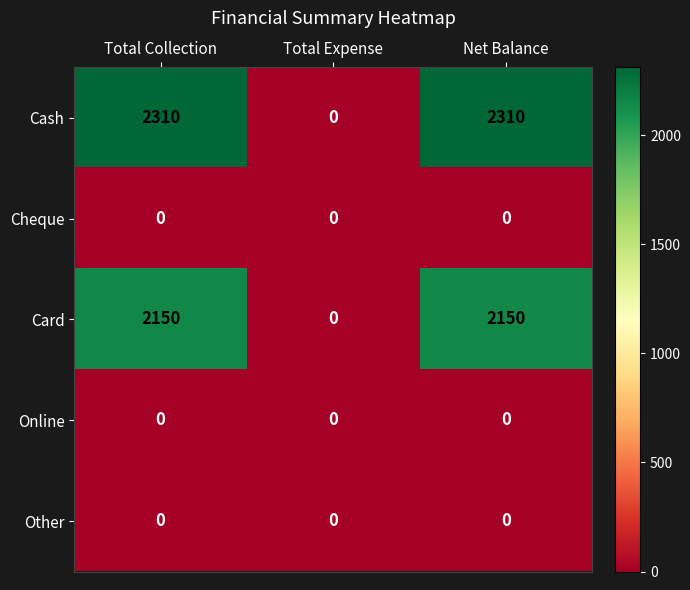

How many categories are shown in the chart?

3